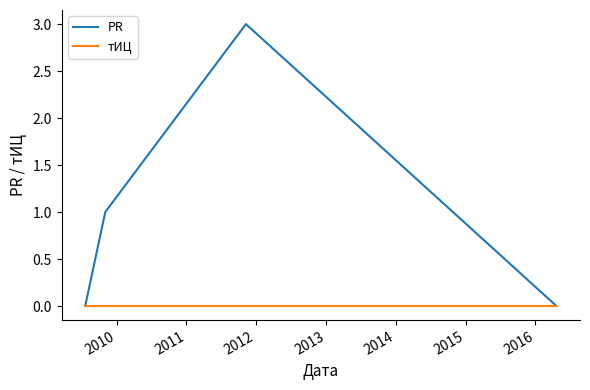

Count the PR values in the range 0 to 3.

4